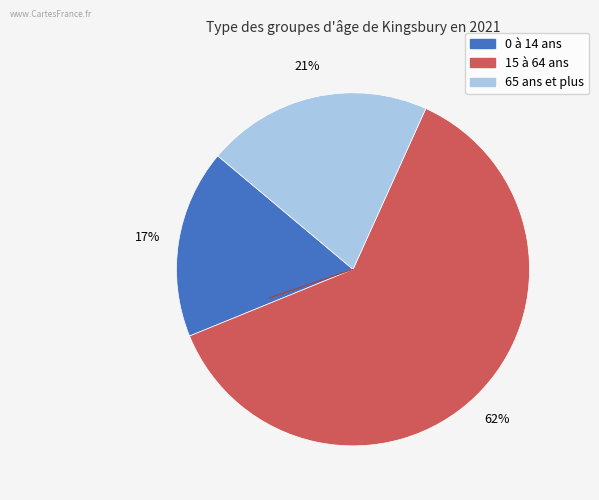

Is there a majority slice in this chart?

Yes